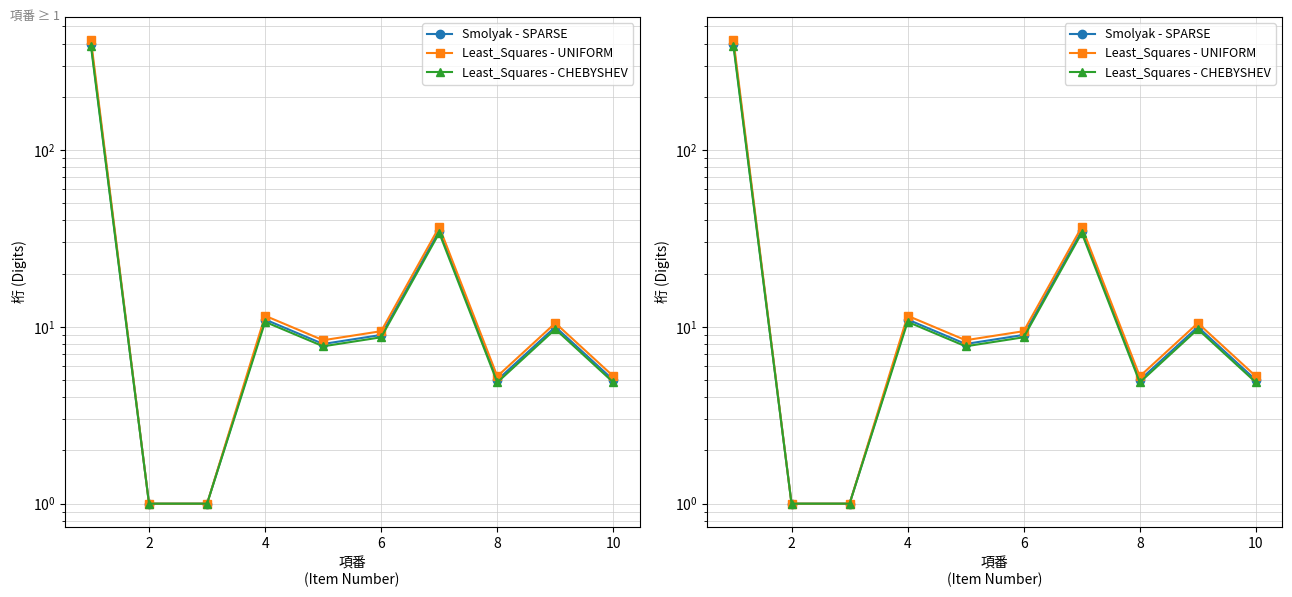

True or false: Least_Squares - CHEBYSHEV and Smolyak - SPARSE intersect in this chart.

False